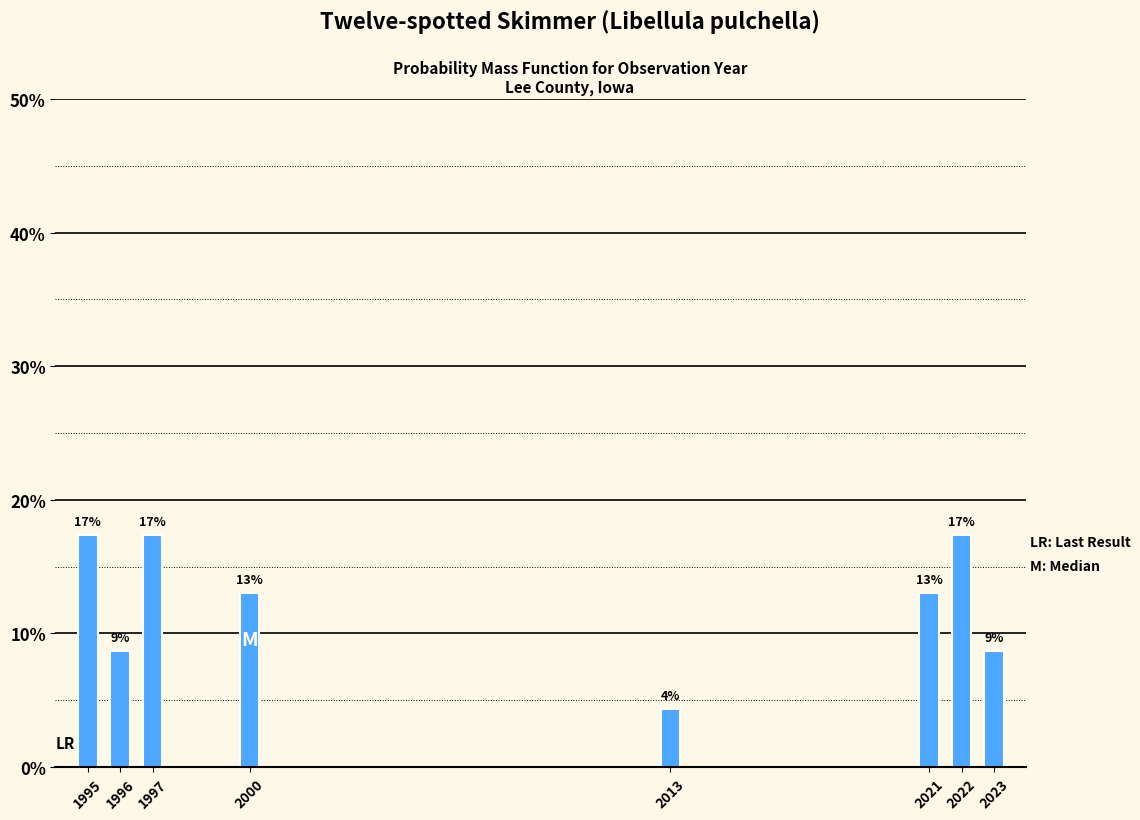

How many bars are there in total?

8